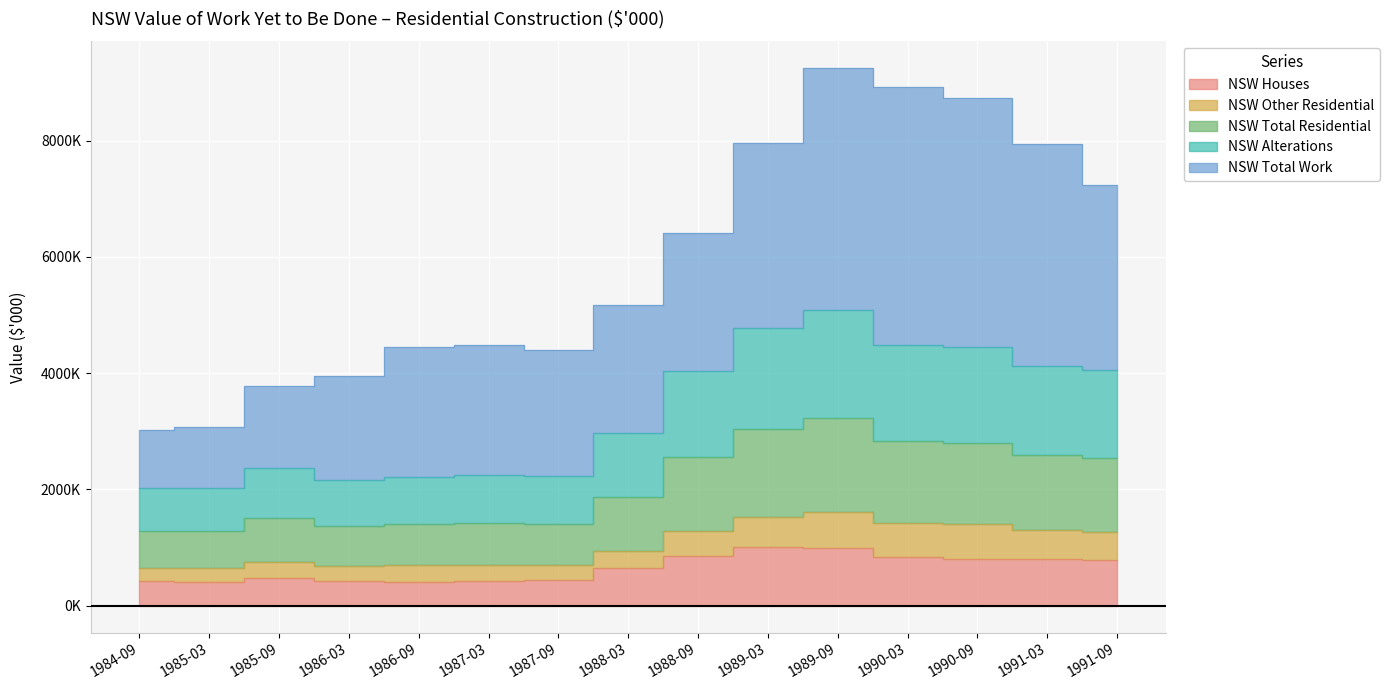

At which label does NSW Total Residential first exceed 1870202?

1988-09